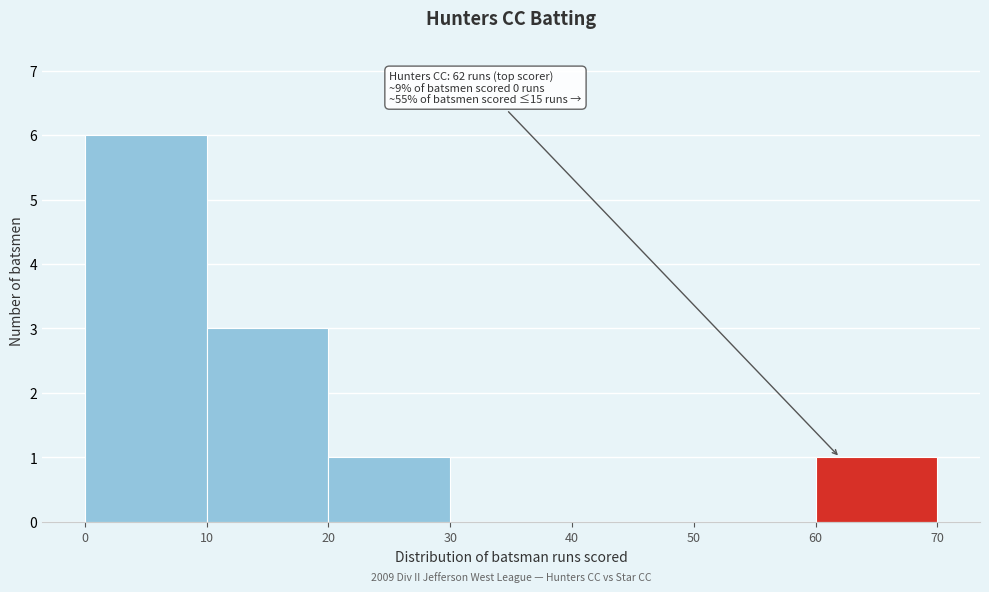

Which range on the x-axis has the tallest bar?

0 to 10